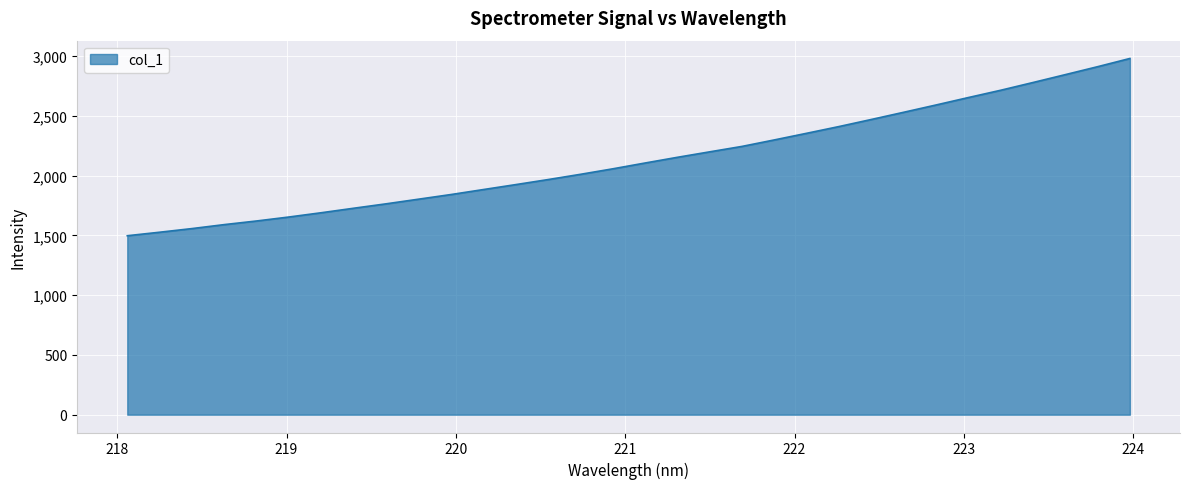

What is the minimum value shown in the chart?

1496.5